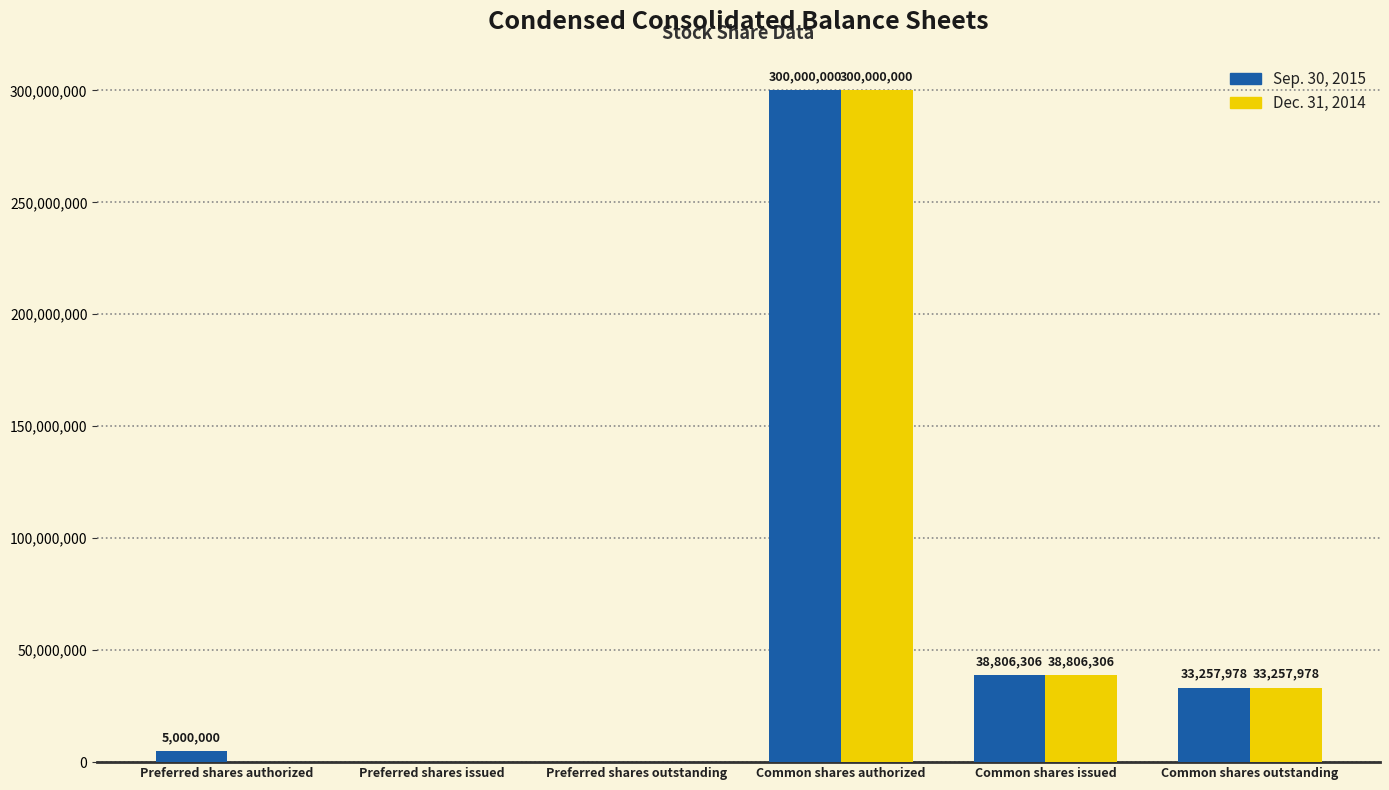

What is the highest value of the Sep. 30, 2015 series?

300000000